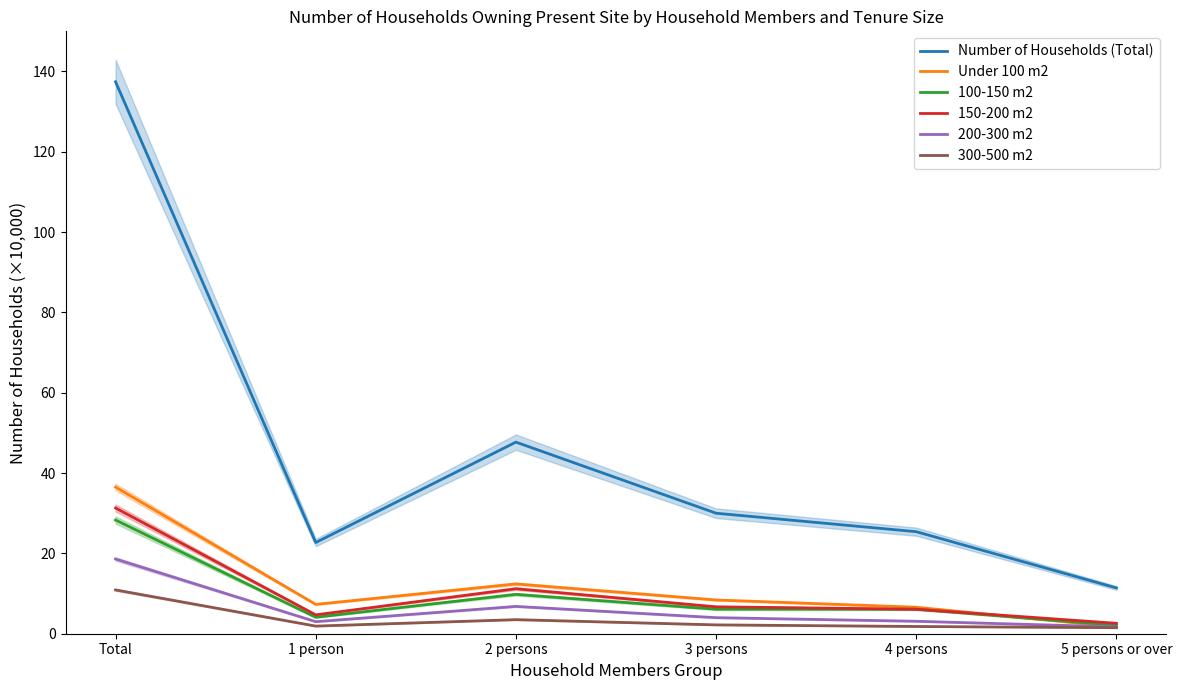

What position from the right is 5 persons or over?

1